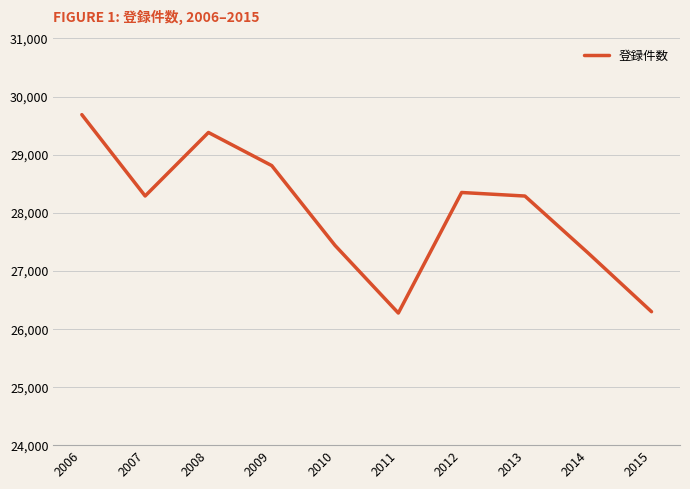

What is the difference between the maximum and minimum values?

3415